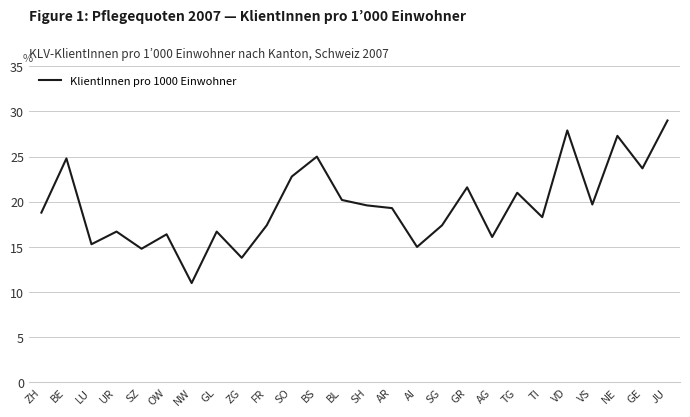

Which has a higher value, GR or ZH?

GR